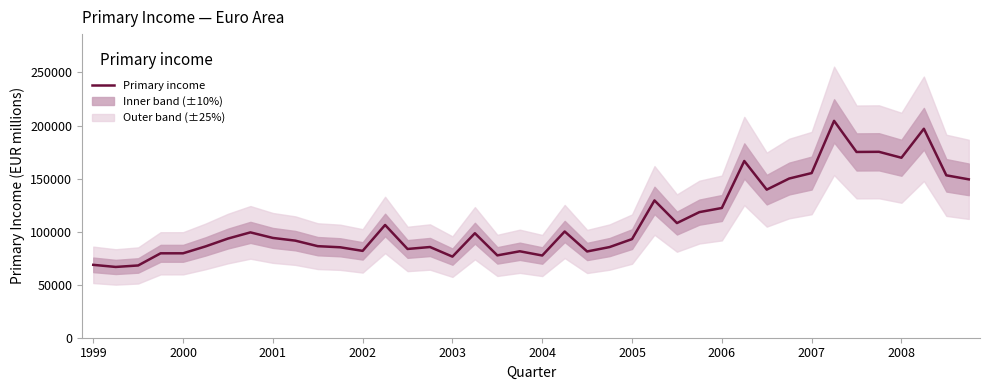

Reading right to left, extract all data points from this chart.

149272.3	153067.7	196943.9	169632.8	175231.1	175092.7	204406.3	155191.2	150047.3	139570.6	166567.4	122274.4	118389.5	108066.9	129400.5	92960.9	85447.7	81306.4	100126.0	77492.5	81477.0	77612.4	98488.0	76436.4	85495.6	83662.8	106272.8	81856.5	85245.3	86296.9	91510.1	94063.1	99289.5	93459.4	86051.5	79571.7	79560.9	68109.6	66708.4	68692.7